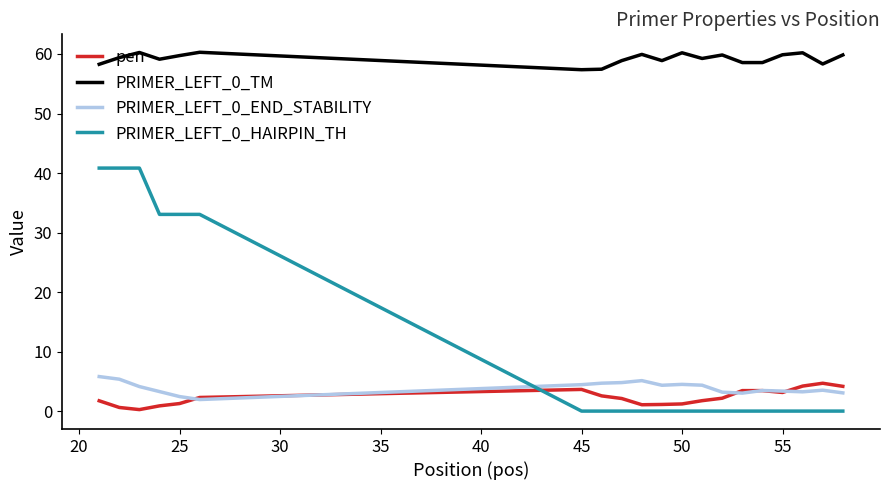

What is the greatest value displayed?

60.3